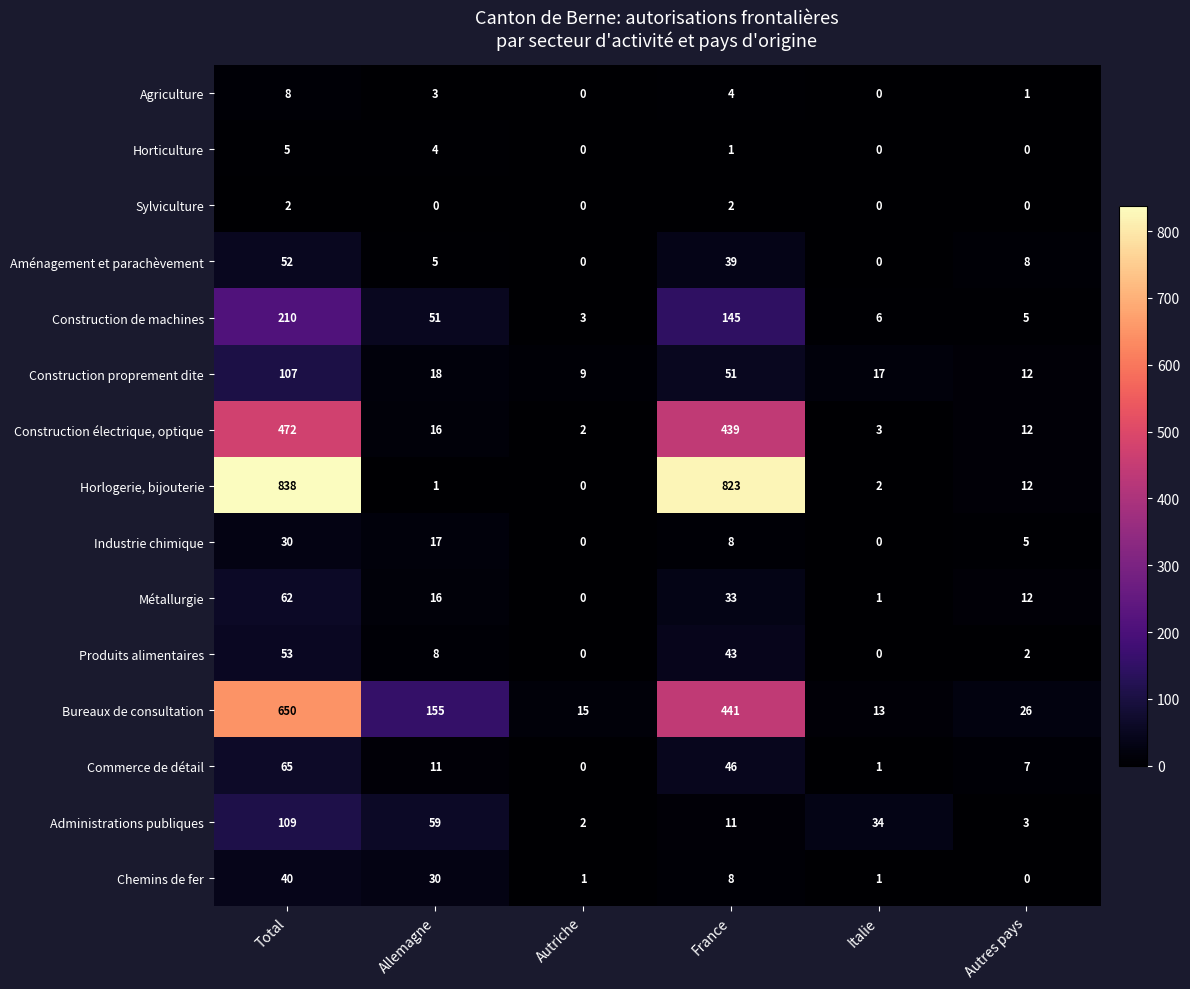

Is it true that Horlogerie, bijouterie equals 838 at Total?

True